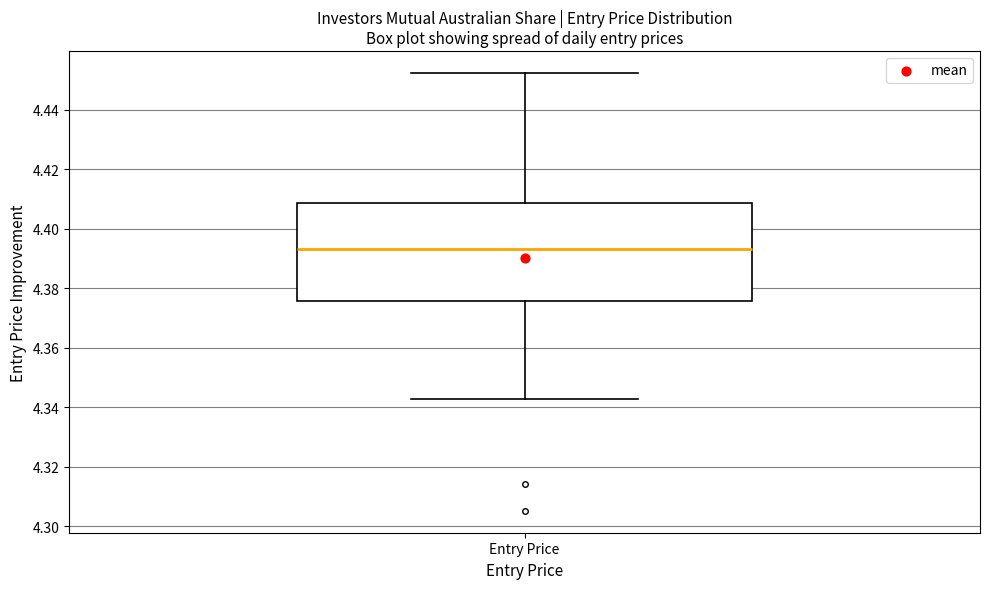

Where is the upper edge of the box for Entry Price on the y-axis? The values are not printed on the chart, so give them approximately, as read against the axis.

4.408